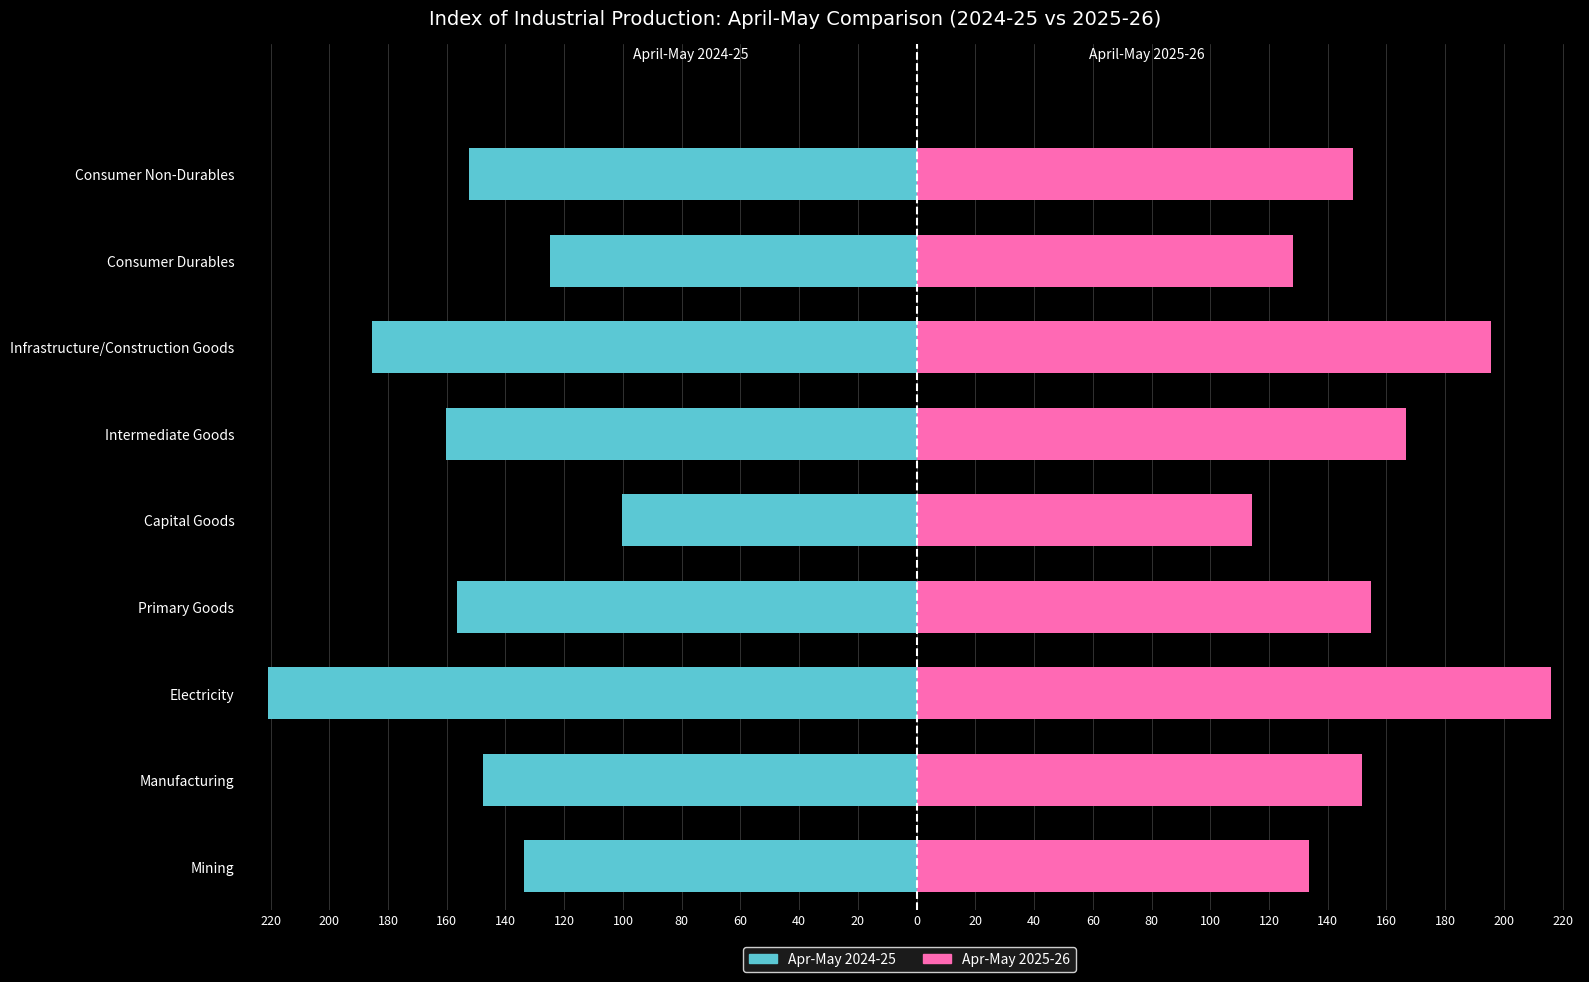

Which series has the widest spread of values?

Apr-May 2024-25